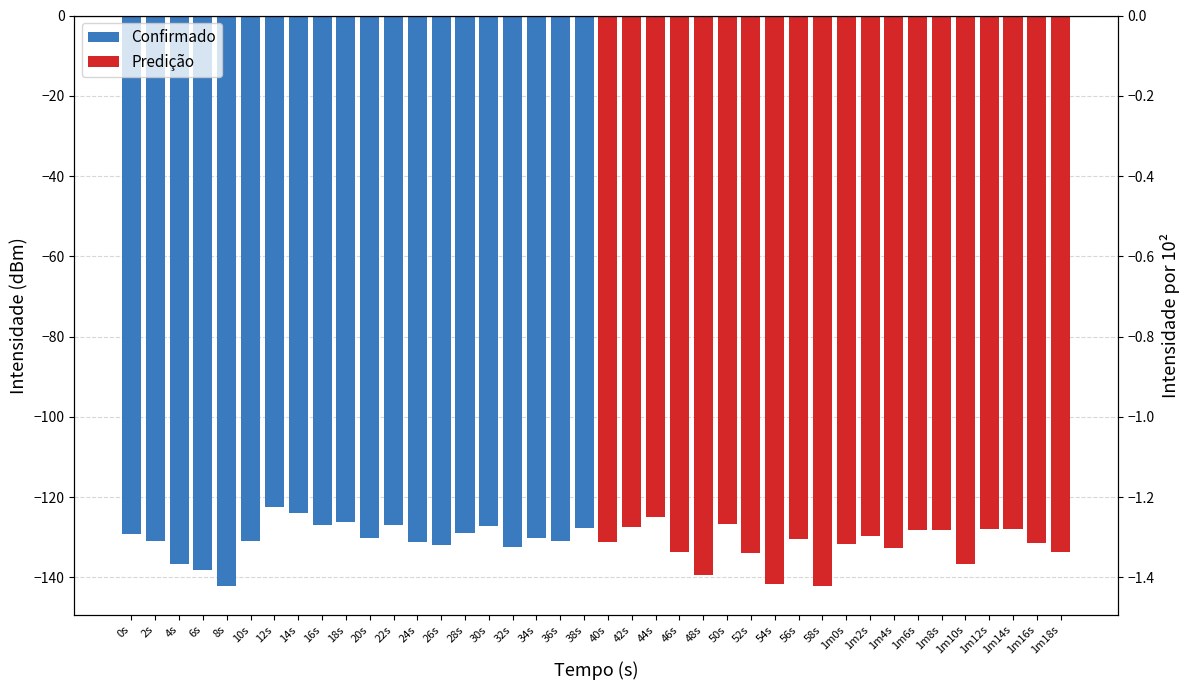

At which label does Confirmado first exceed -130?

0s